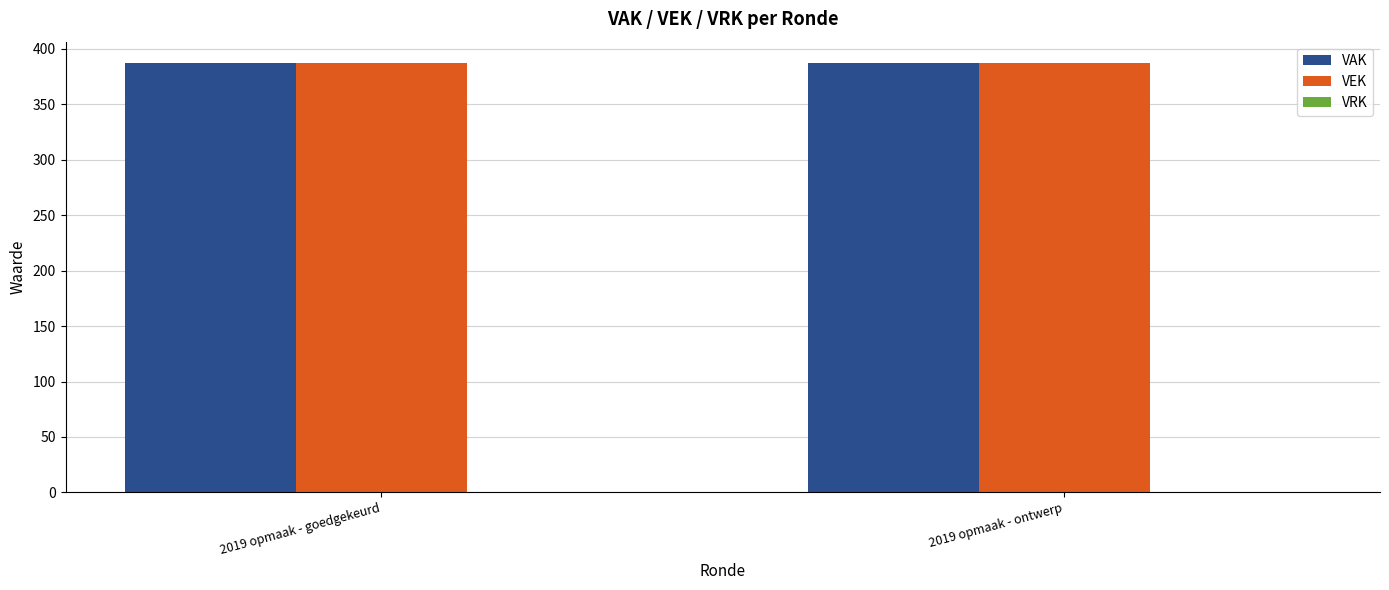

How many groups of bars are there?

2